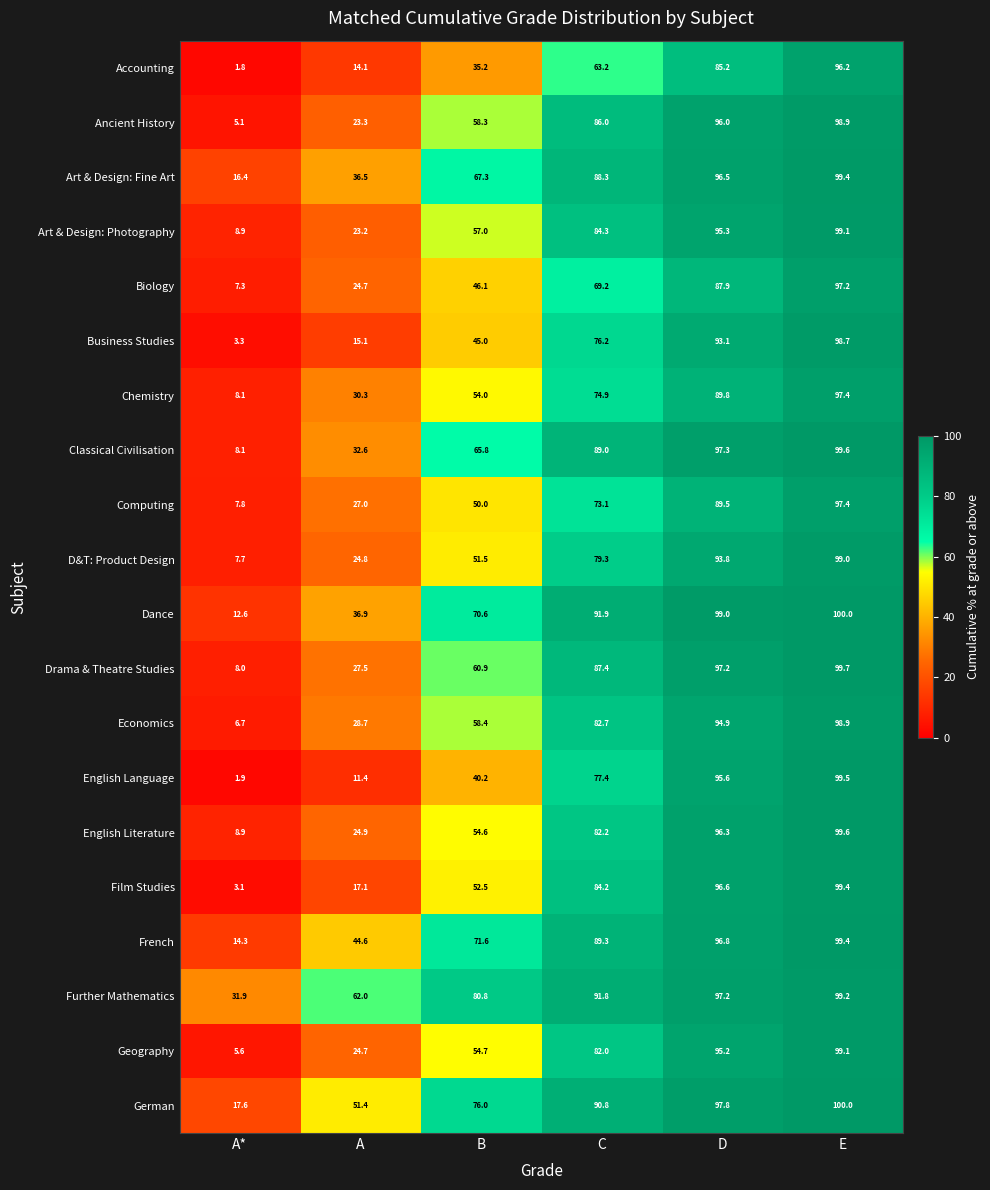

What is the difference between the second highest and minimum values in the German series?

80.2